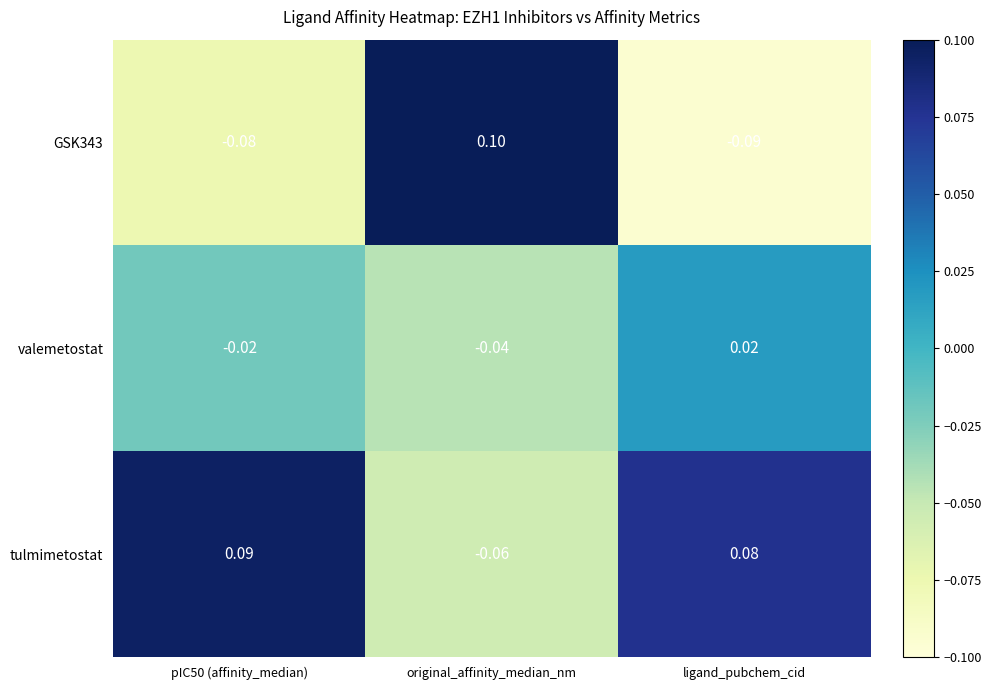

How many distinct data groups are displayed?

3